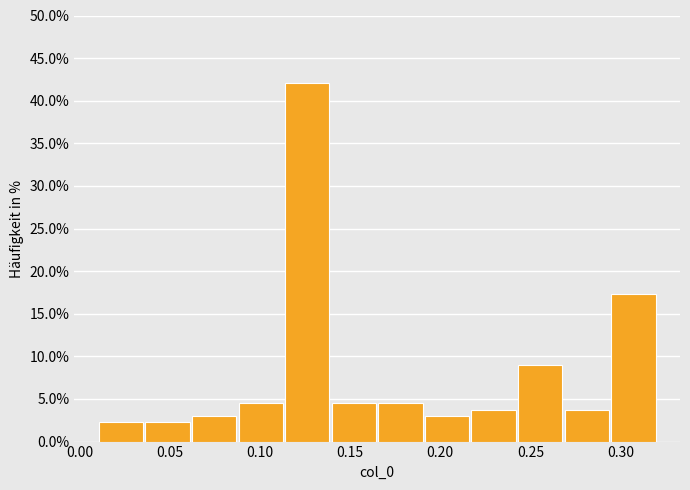

Over which range of the x-axis is the bar tallest?

0.115 to 0.140